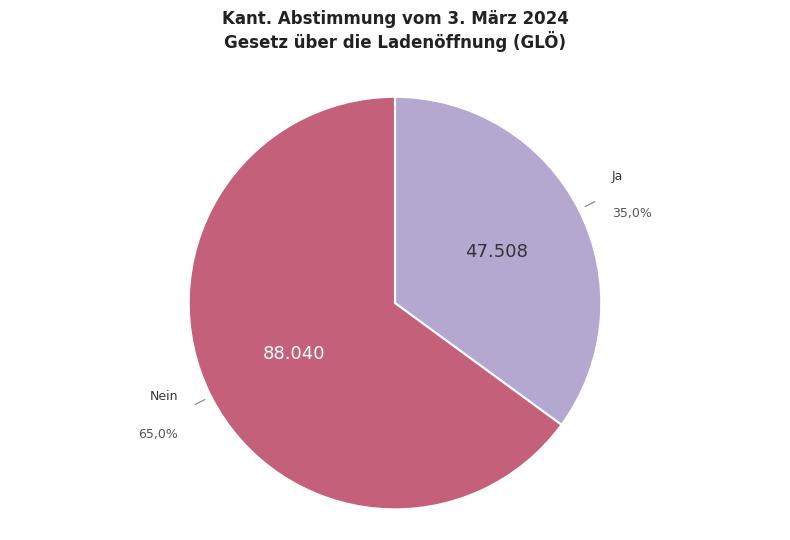

To the nearest percent, what percentage of the pie is Nein?

65%